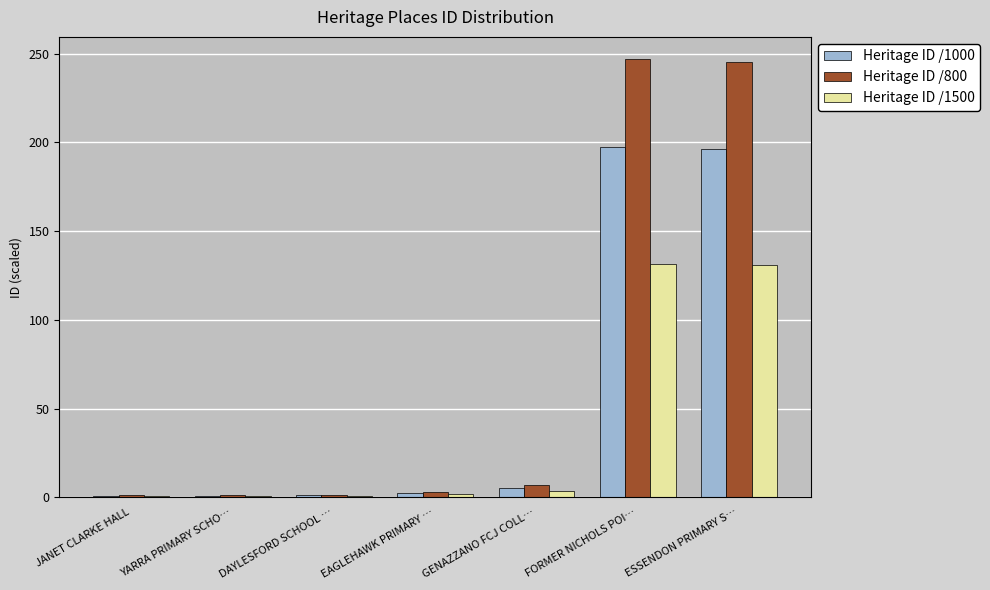

What is the sum of the Heritage ID /800 values at JANET CLARKE HALL and GENAZZANO FCJ COLL…?

7.9